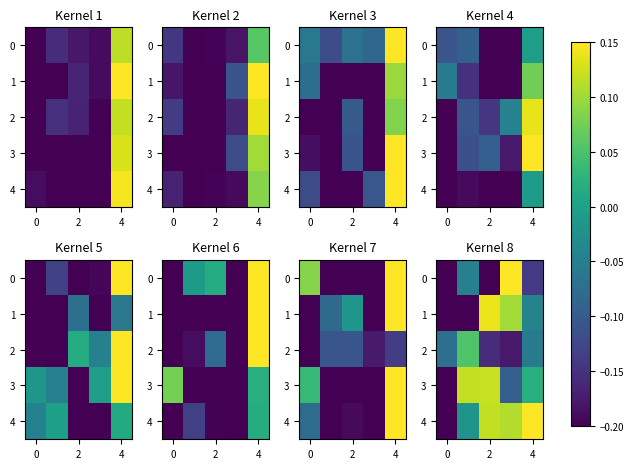

At how many categories does at least one series exceed 0?

4